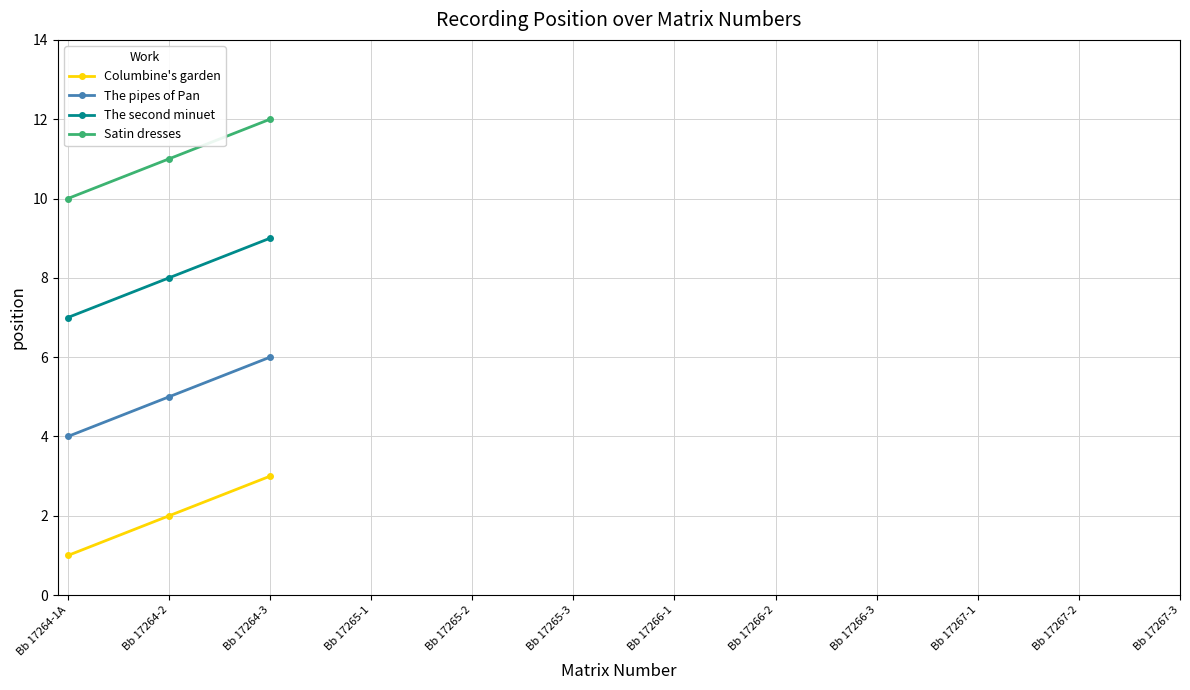

What value does the Satin dresses series have at Bb 17264-3?

12